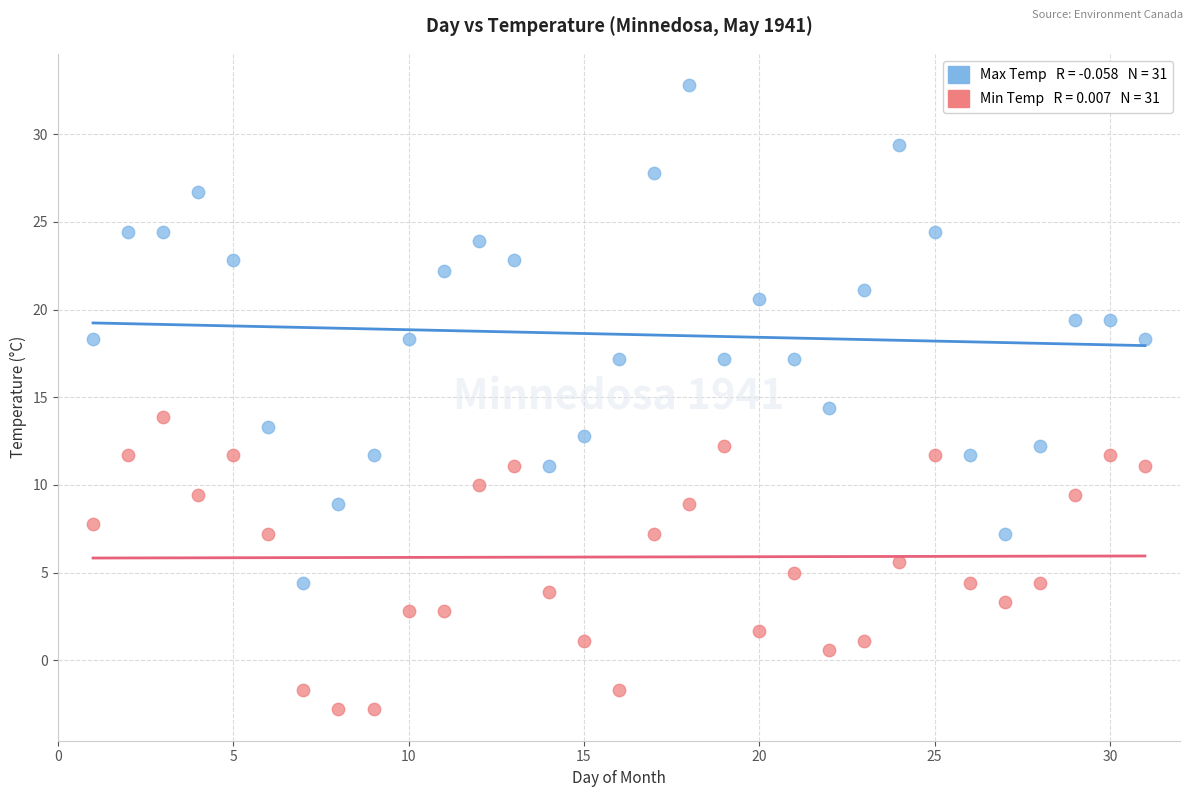

Across all data points, what is the range of Y values (max minus min)?

35.6